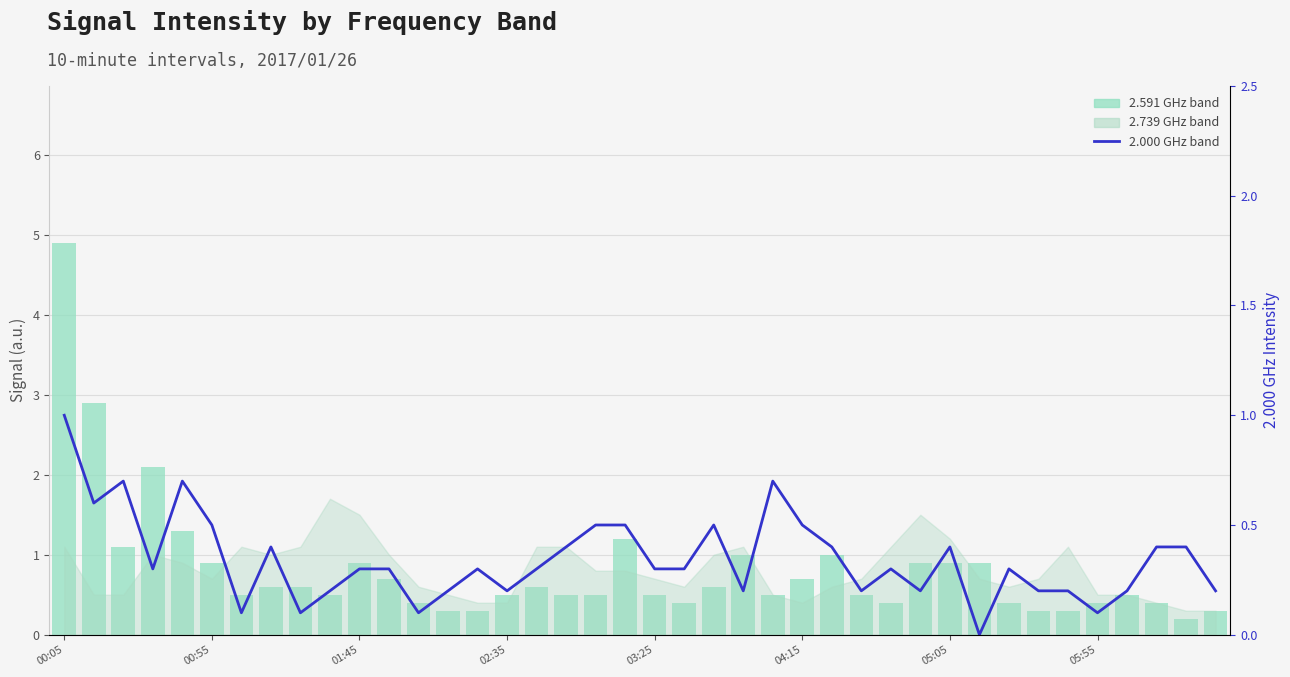

What is the value of the 2.000 GHz band bar at the 26th from the left?

0.5